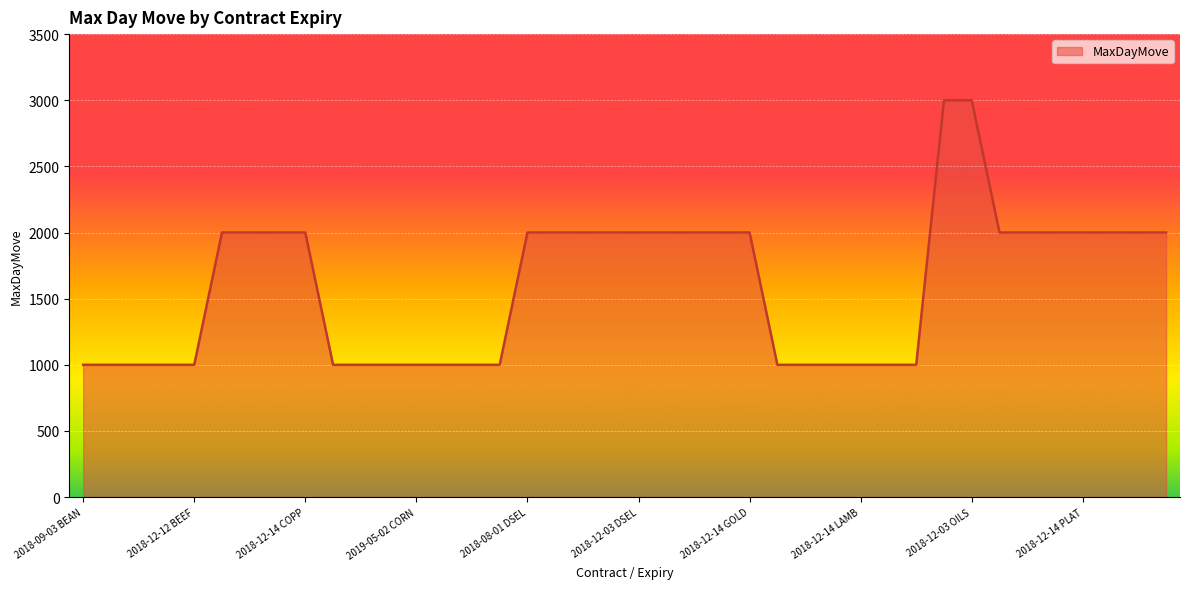

What is the greatest value displayed?

3000